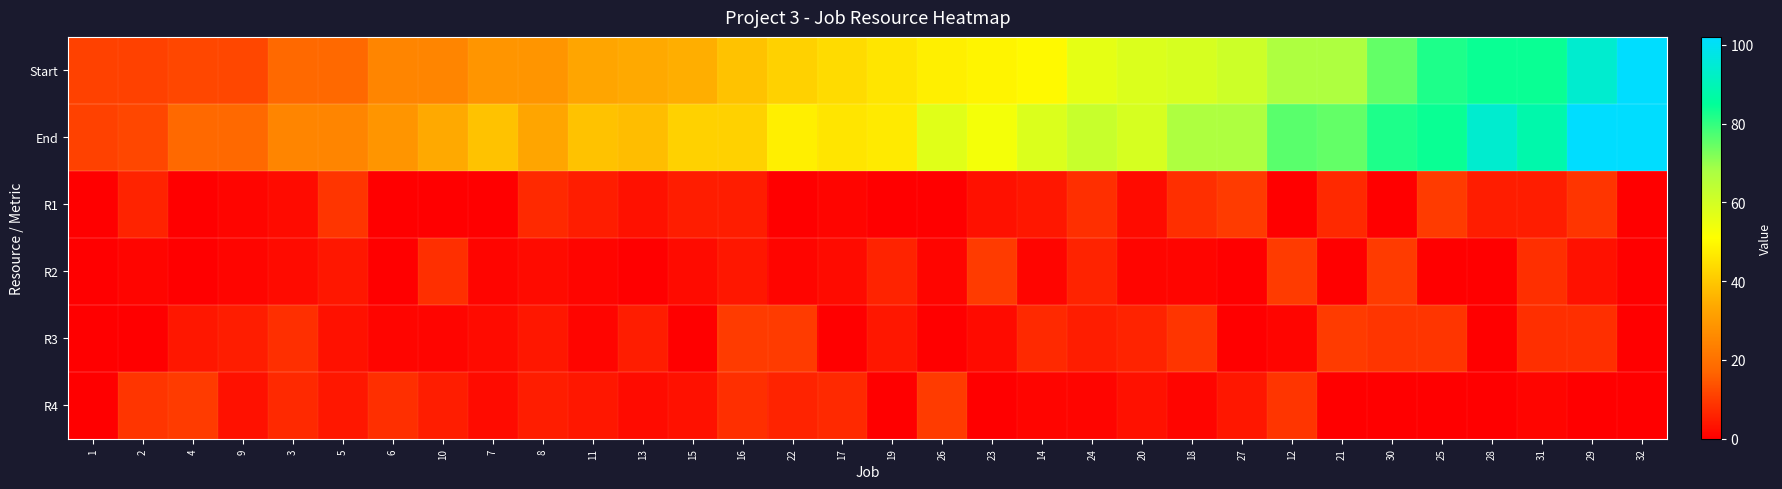

Reading right to left, extract all data points from this chart.

Start: 32=102	29=94	31=84	28=84	25=82	30=75	21=67	12=67	27=61	18=59	20=58	24=56	14=50	23=49	26=48	19=46	17=44	22=42	16=39	15=35	13=34	11=33	8=29	7=29	10=25	6=25	5=18	3=18	9=12	4=12	2=11	1=11
End: 32=102	29=102	31=88	28=94	25=84	30=82	21=75	12=76	27=67	18=67	20=59	24=62	14=58	23=53	26=57	19=47	17=46	22=48	16=42	15=42	13=38	11=39	8=33	7=39	10=34	6=29	5=25	3=25	9=18	4=18	2=12	1=11
R1: 32=0	29=9	31=5	28=5	25=10	30=0	21=7	12=0	27=10	18=8	20=2	24=8	14=4	23=3	26=0	19=0	17=1	22=0	16=5	15=5	13=3	11=5	8=7	7=0	10=0	6=0	5=9	3=2	9=1	4=0	2=6	1=0
R2: 32=0	29=3	31=8	28=0	25=0	30=10	21=0	12=10	27=0	18=1	20=1	24=6	14=1	23=10	26=1	19=6	17=2	22=1	16=4	15=2	13=0	11=1	8=2	7=1	10=8	6=0	5=4	3=2	9=1	4=0	2=1	1=0
R3: 32=0	29=8	31=8	28=0	25=9	30=9	21=10	12=1	27=0	18=9	20=6	24=5	14=7	23=2	26=0	19=4	17=0	22=10	16=10	15=0	13=5	11=1	8=4	7=2	10=1	6=1	5=3	3=8	9=5	4=4	2=0	1=0
R4: 32=0	29=0	31=1	28=0	25=0	30=0	21=0	12=9	27=4	18=1	20=3	24=1	14=1	23=0	26=10	19=0	17=7	22=6	16=8	15=3	13=2	11=4	8=5	7=2	10=5	6=8	5=4	3=7	9=3	4=10	2=9	1=0